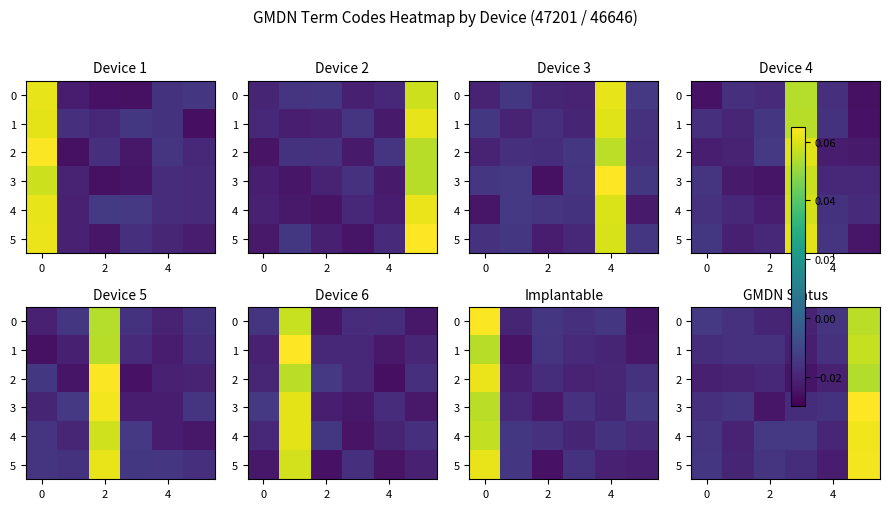

How many data points does each series have?

6